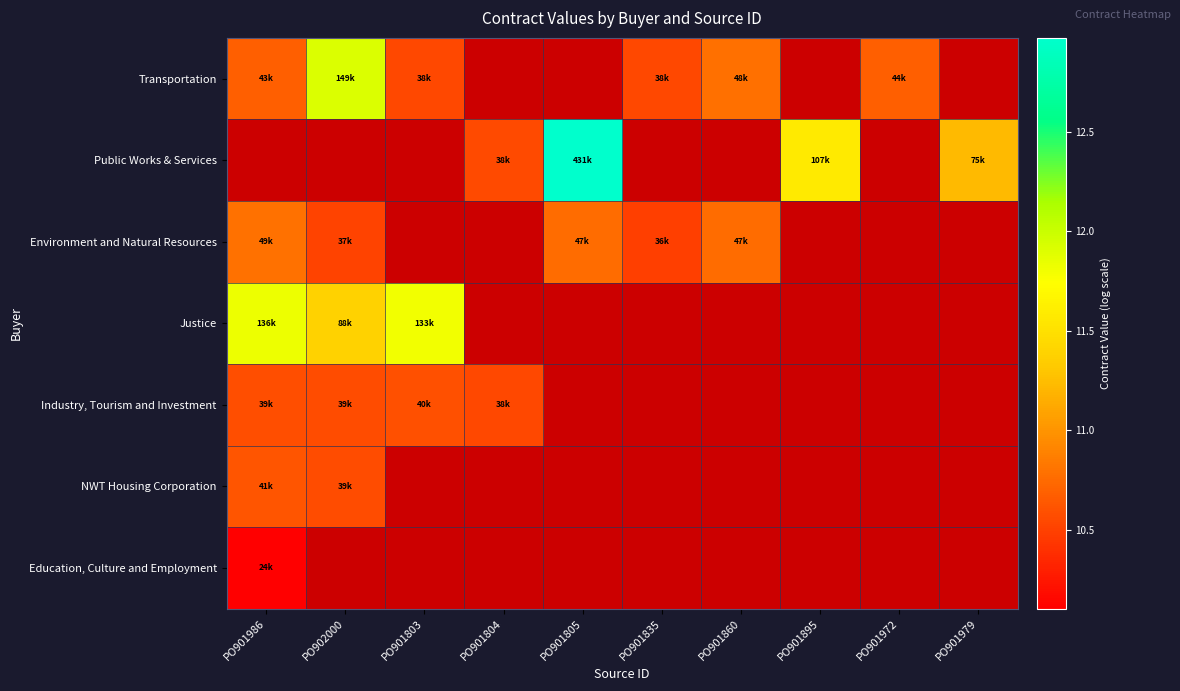

True or false: Justice has a value of 21.2 at PO901986.

False